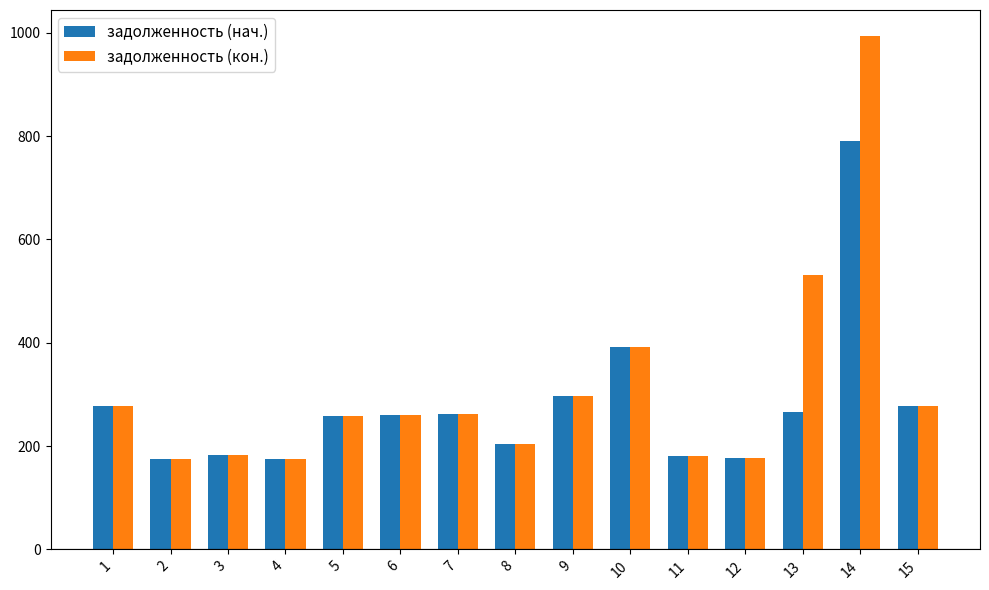

Rank the series by their maximum value, from lowest to highest.

задолженность (нач.), задолженность (кон.)